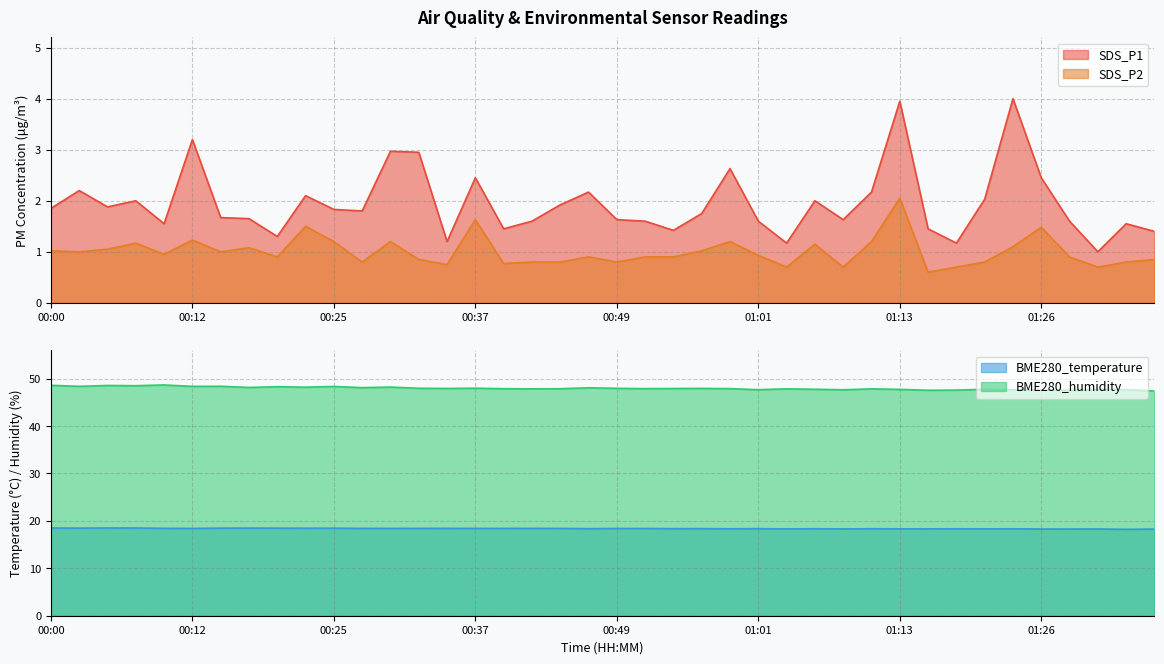

Rank the categories by SDS_P2 value from highest to lowest.

01:13, 00:37, 00:22, 01:26, 00:12, 00:25, 00:30, 00:59, 01:11, 00:07, 01:06, 01:23, 00:17, 00:05, 00:00, 00:56, 00:02, 00:15, 00:10, 01:01, 00:20, 00:47, 00:51, 00:54, 01:28, 00:32, 01:35, 00:27, 00:42, 00:44, 00:49, 01:21, 01:33, 00:39, 00:34, 01:04, 01:09, 01:18, 01:30, 01:16